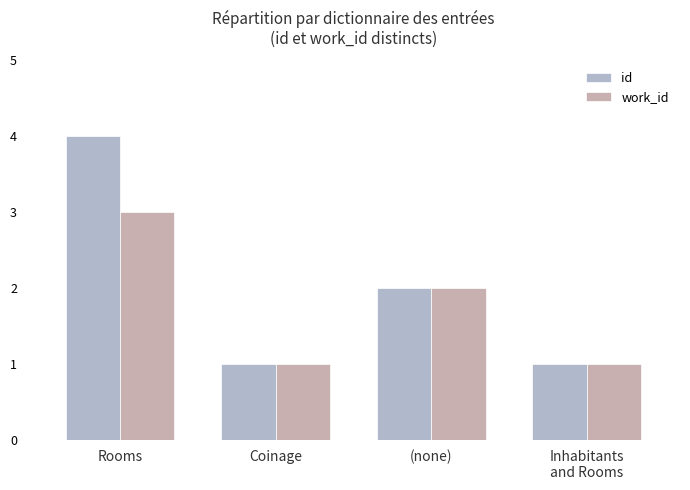

What is the label of the 1st bar from the right?

Inhabitants
and Rooms